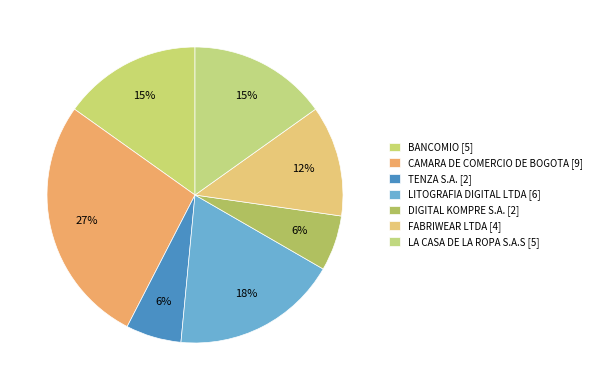

To the nearest percent, what portion does LITOGRAFIA DIGITAL LTDA represent?

18%